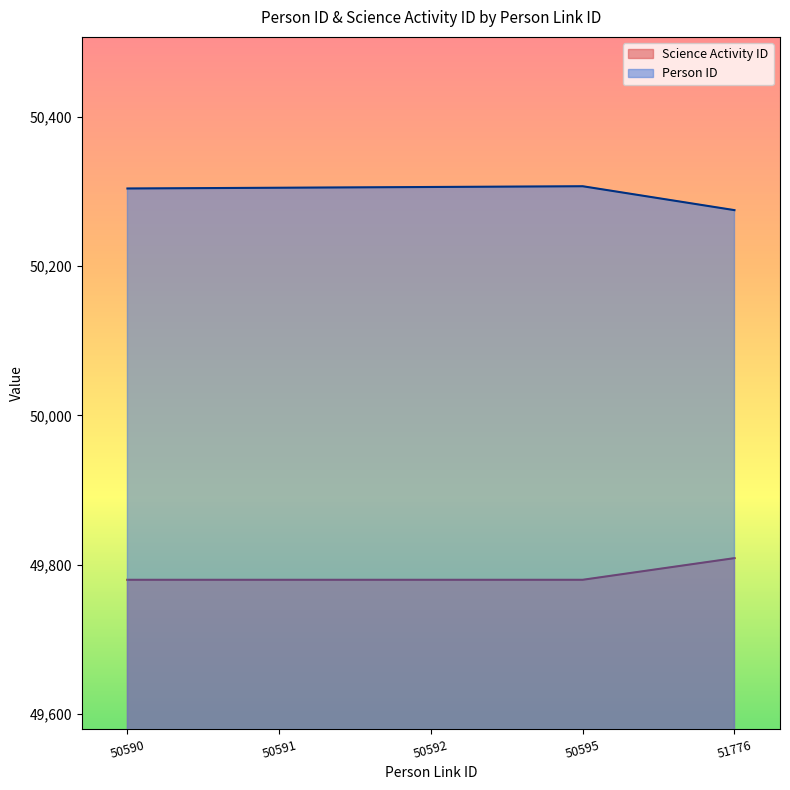

What is the sum of all Person ID values?

251497